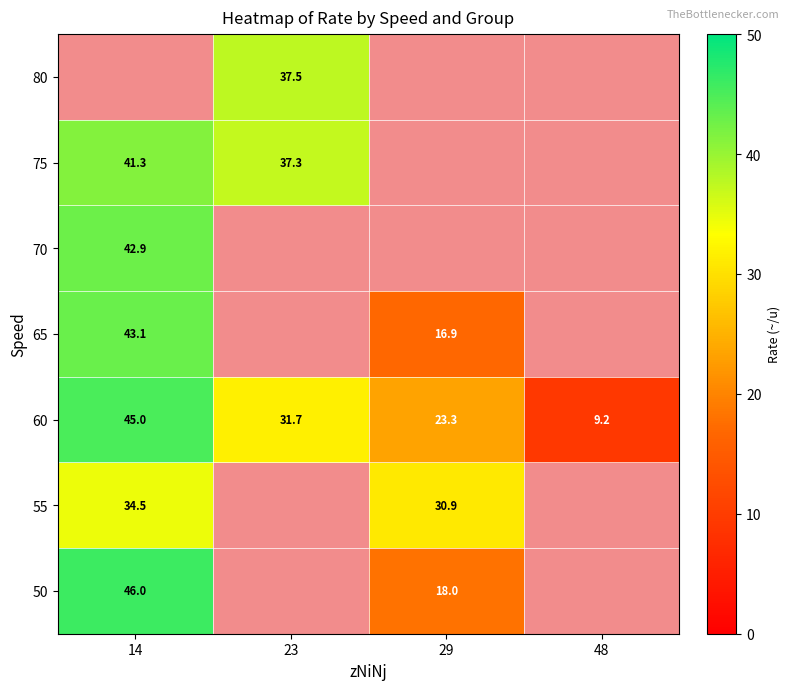

Is it true that 75 equals 41.3 at 14?

True